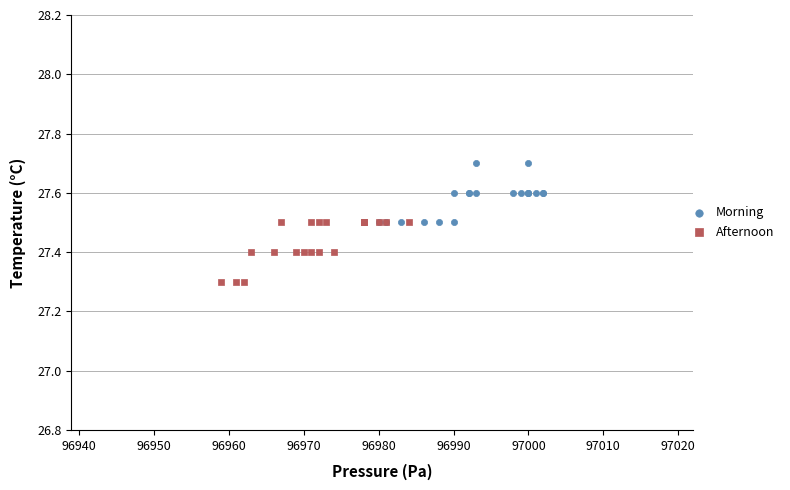

Which series reaches the minimum Y coordinate?

Afternoon